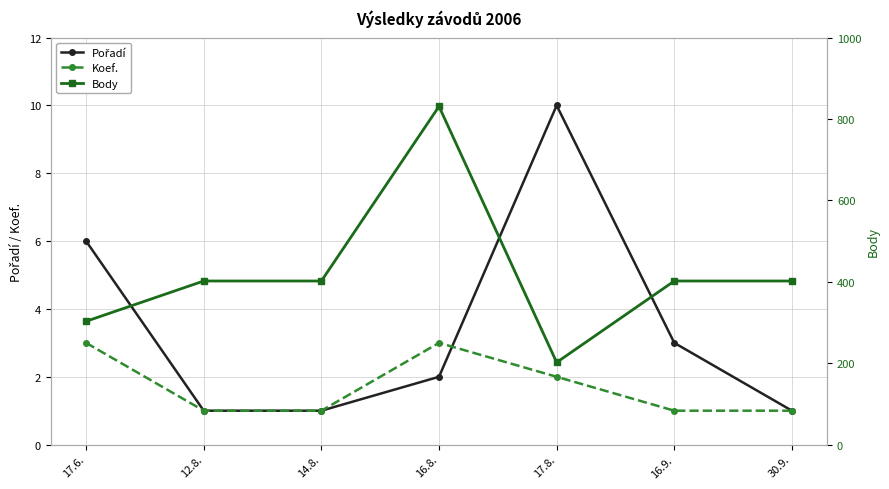

How many Koef. values are between 1 and 3?

7